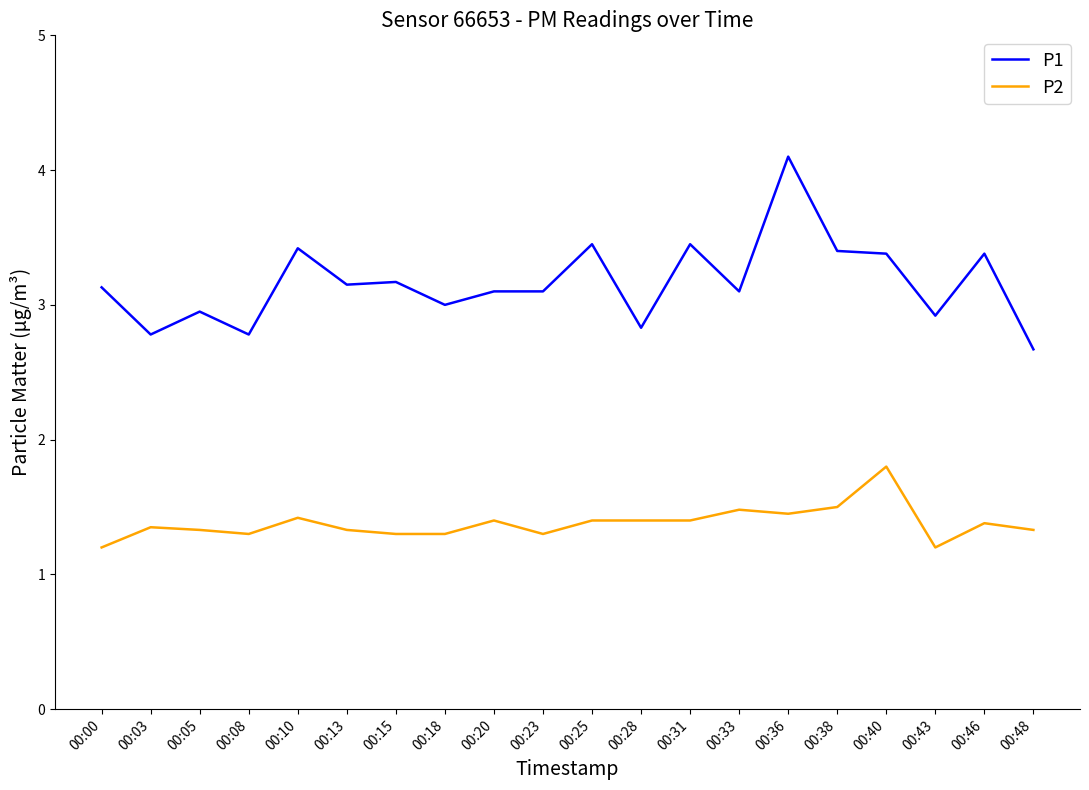

Rank the series at 00:18 from highest to lowest value.

P1, P2